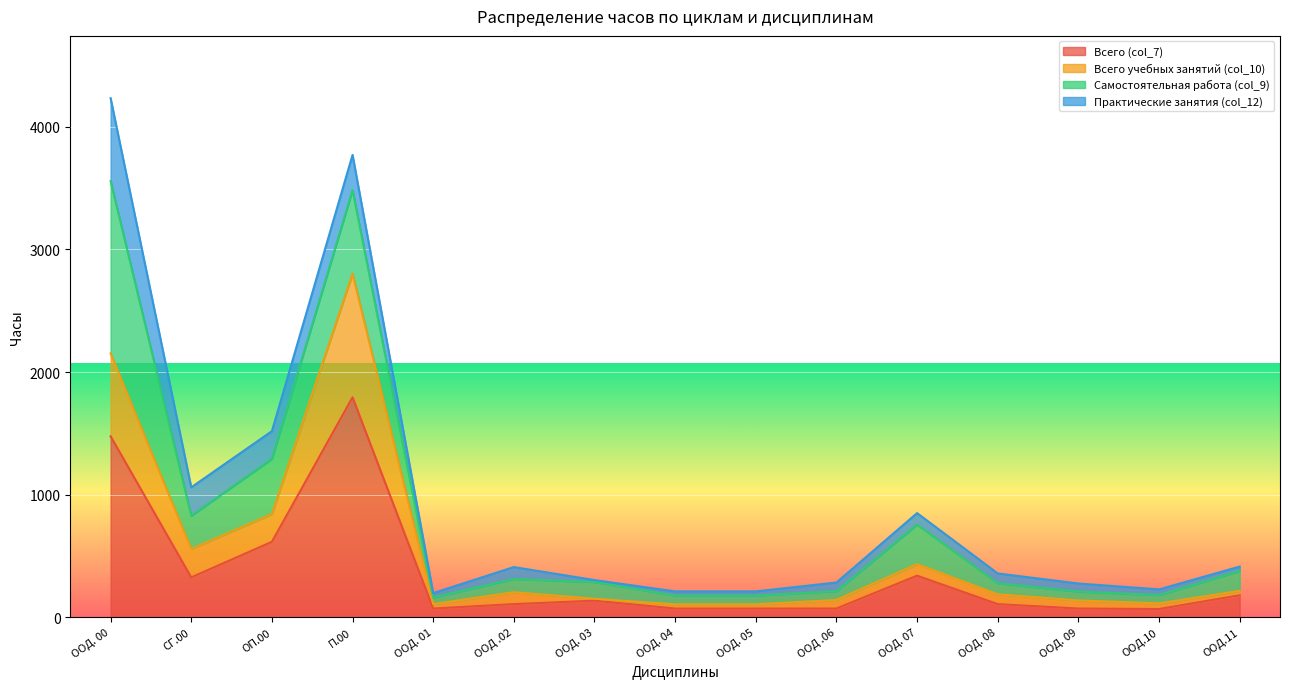

At which label does Всего (col_7) reach its peak?

П.00